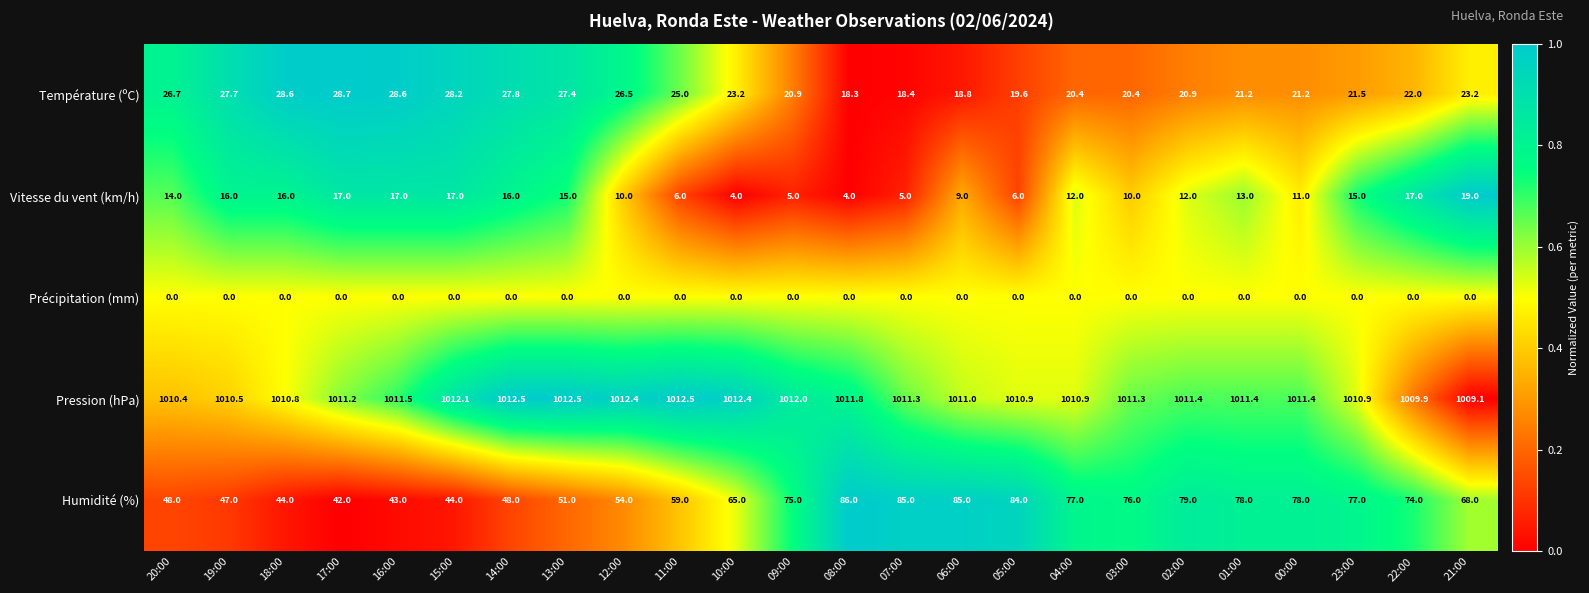

What is the maximum value for Humidité (%)?

86.0